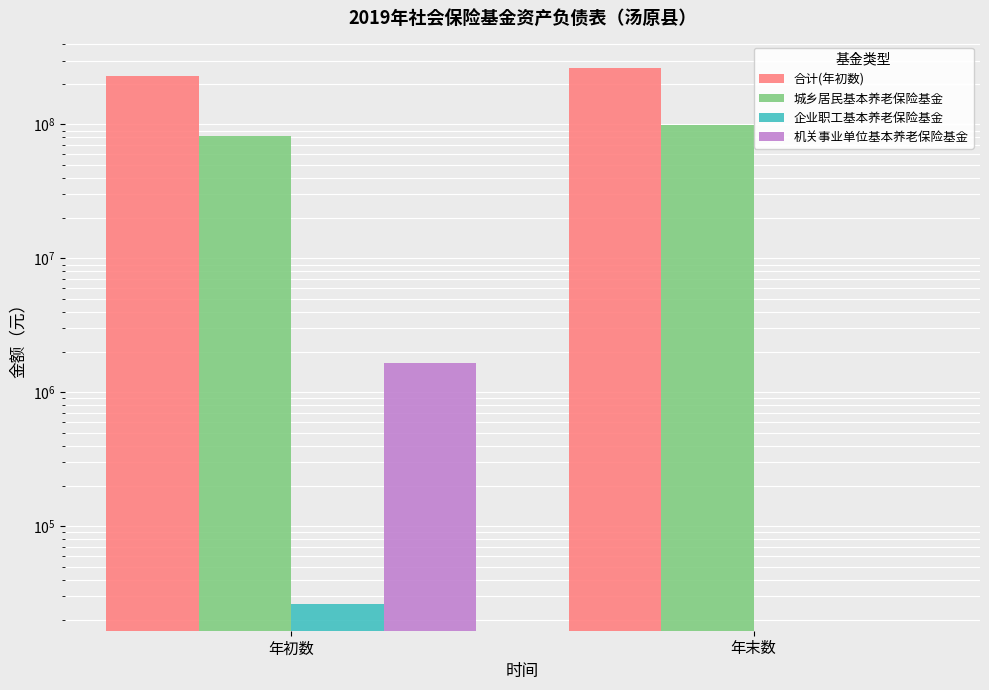

What is the maximum value shown in the chart?

262017997.7